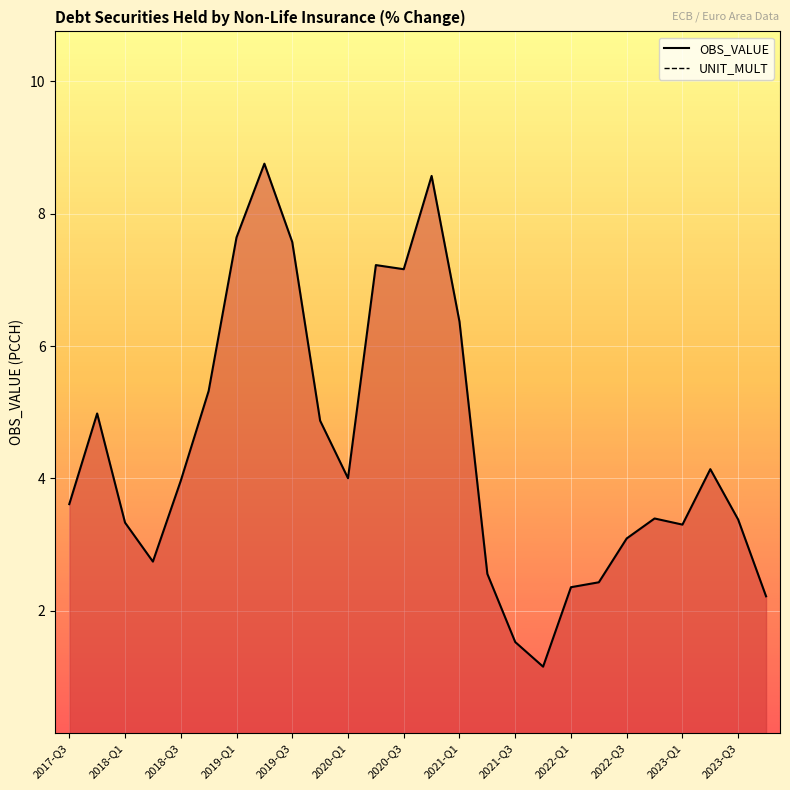

The value of OBS_VALUE at 2020-Q1 is 5.8. True or false?

False